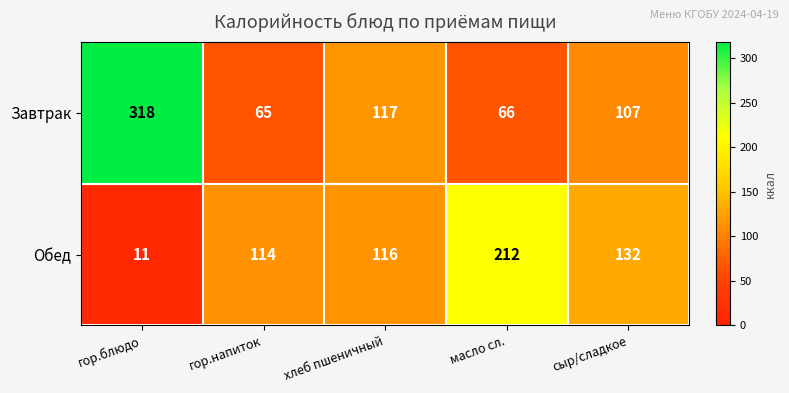

Rank the series by their average value, from highest to lowest.

Завтрак, Обед